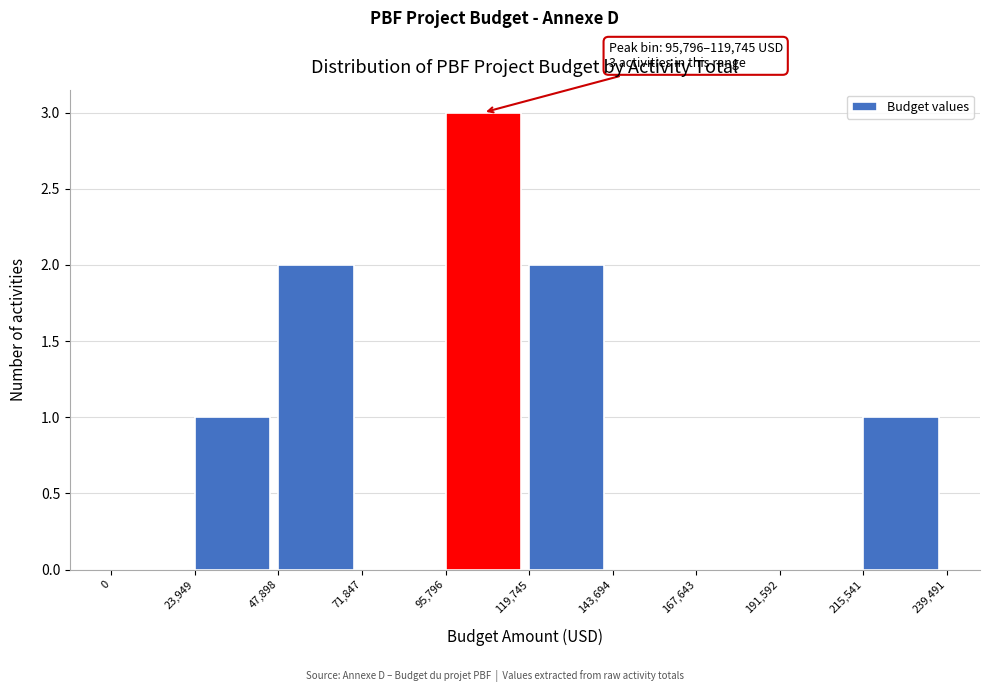

Over which range of the x-axis is the bar tallest?

95,796 to 119,745